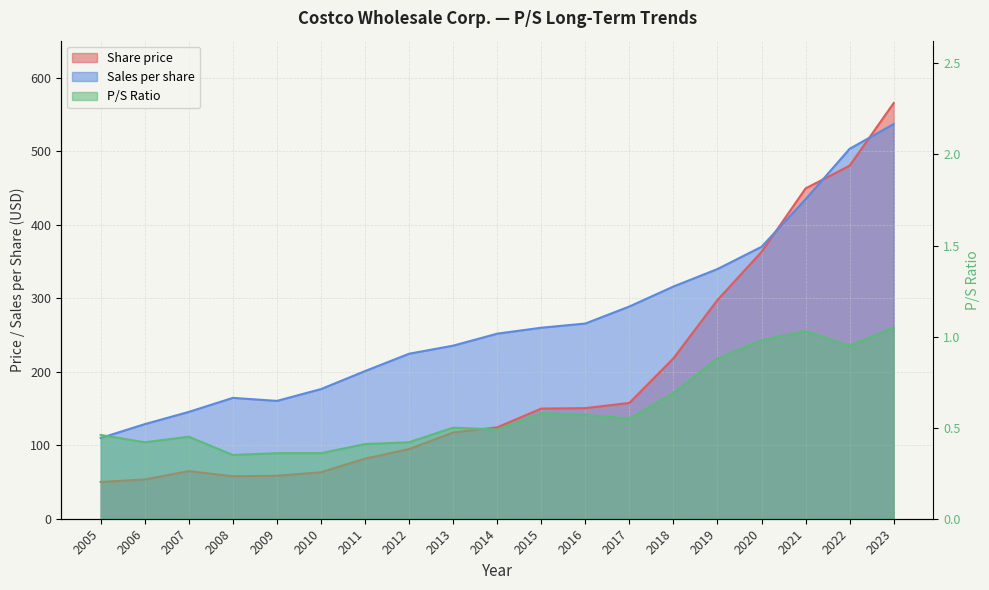

At how many categories does at least one series exceed 332?

5